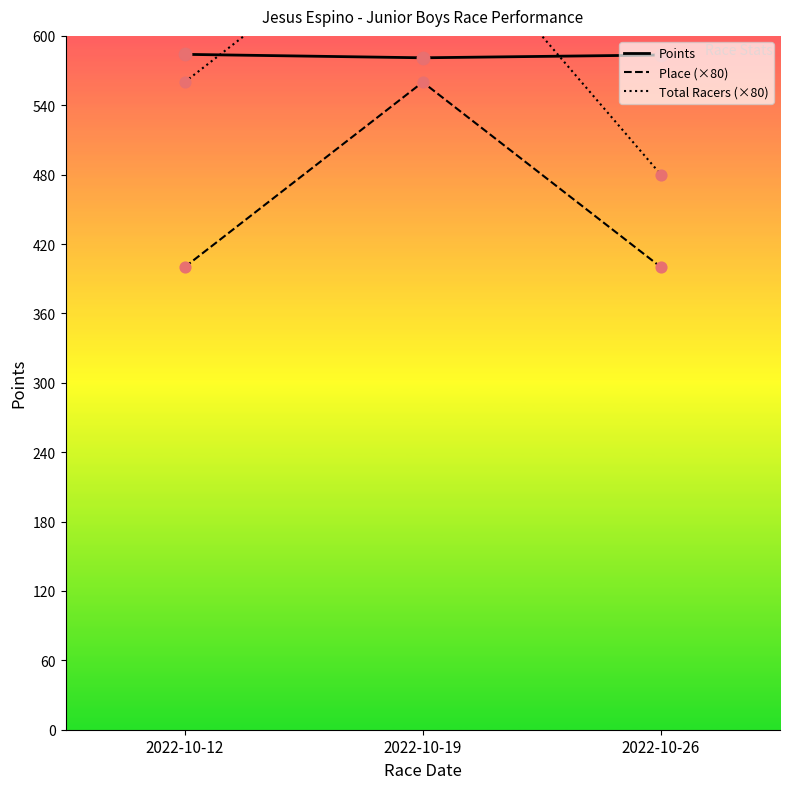

Is the value of Total Racers (×80) at 2022-10-26 greater than the value of Points at 2022-10-19?

No